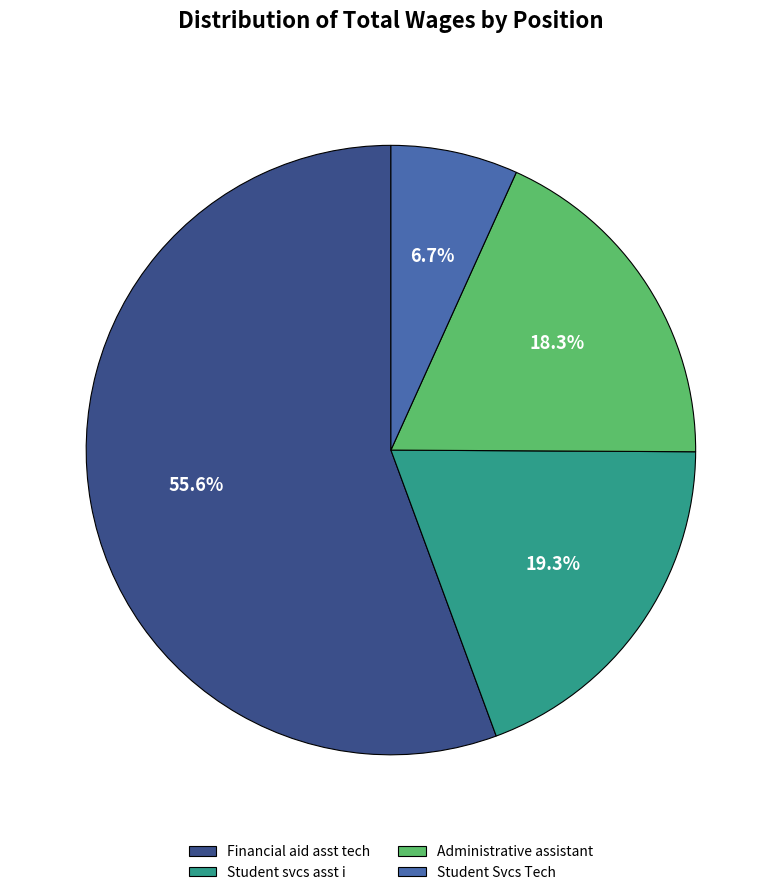

Between Student svcs asst i and Financial aid asst tech, which is larger?

Financial aid asst tech